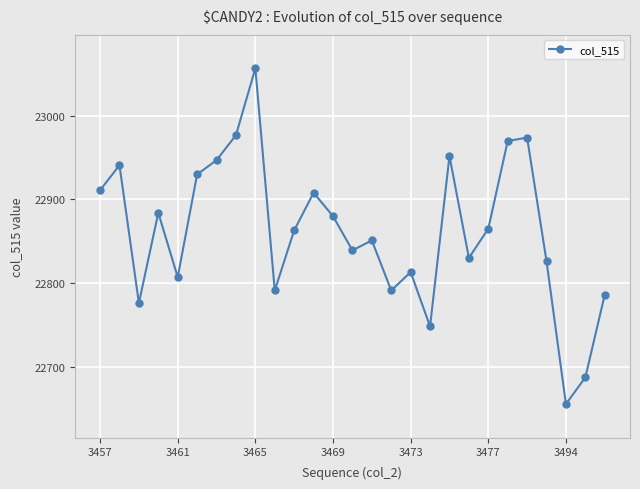

Reading left to right, transcribe all the data shown in this chart.

22911	22941	22776	22884	22807	22930	22947	22977	23057	22791	22863	22908	22880	22839	22851	22791	22813	22748	22952	22830	22865	22970	22974	22826	22655	22687	22786